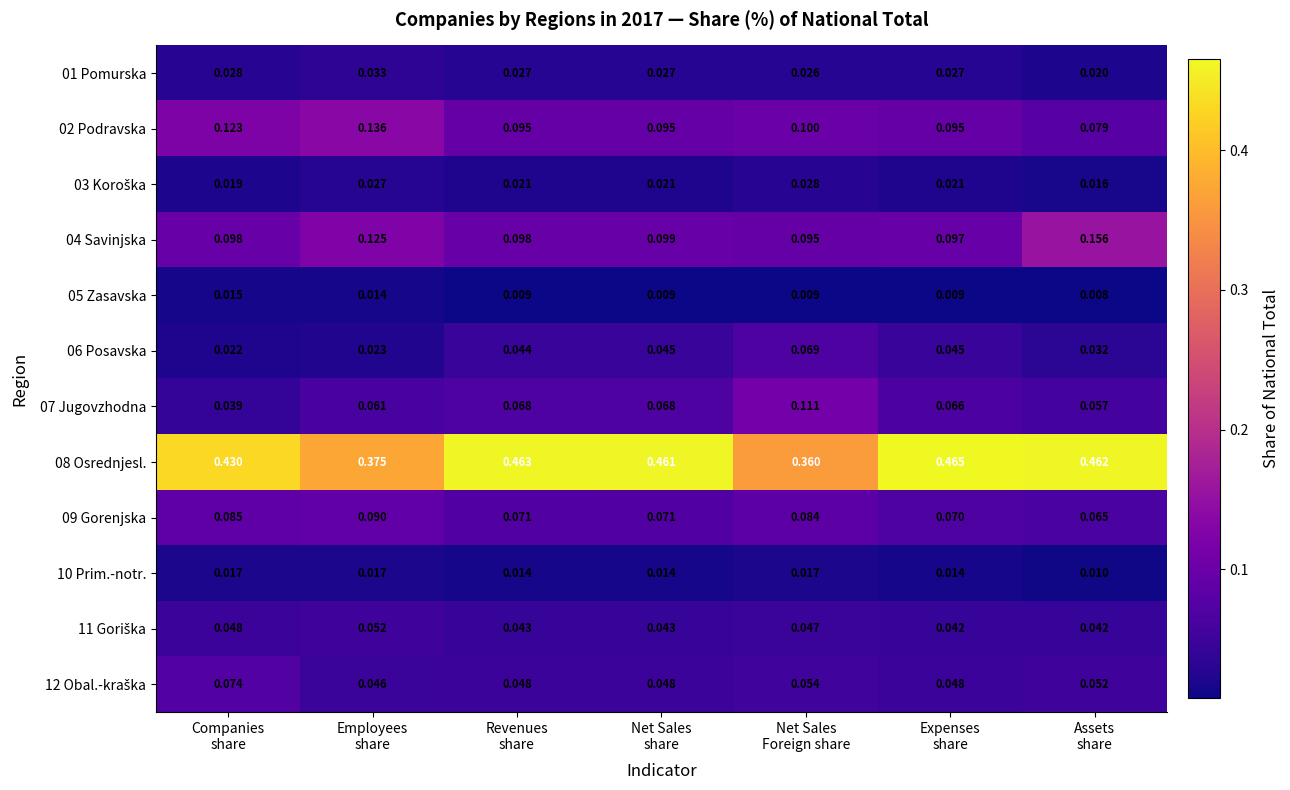

Which series has the largest range (max minus min)?

08 Osrednjesl.